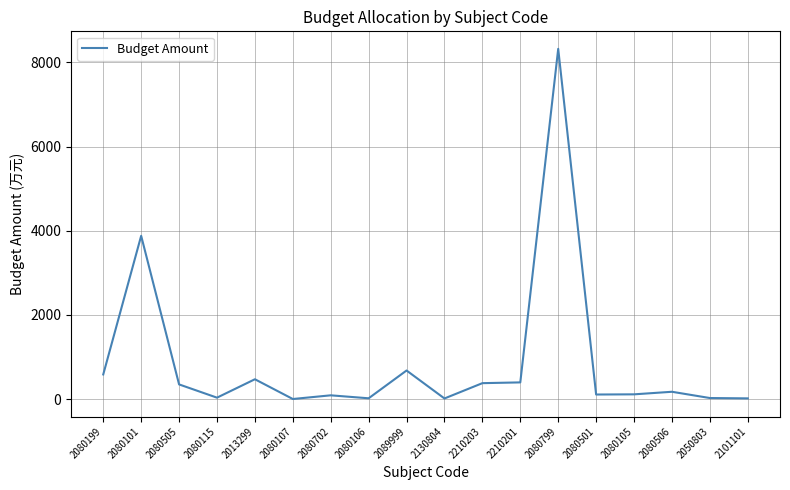

Which has a higher value, 2080199 or 2080799?

2080799